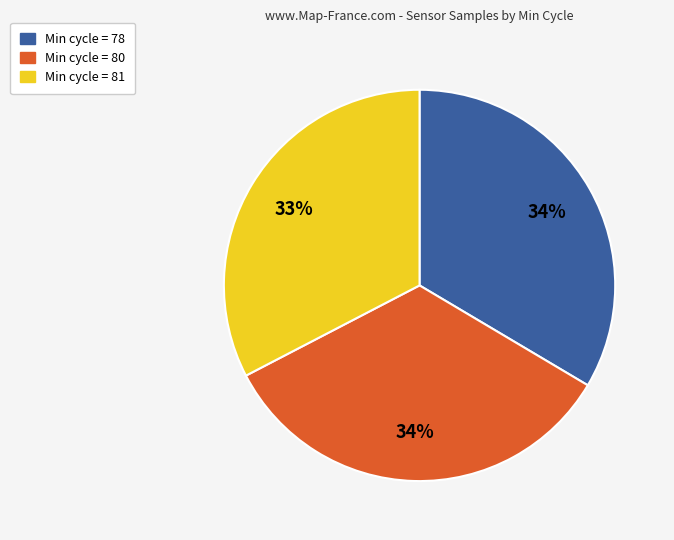

Do Min cycle = 80 and Min cycle = 78 together represent more than half of the pie?

Yes